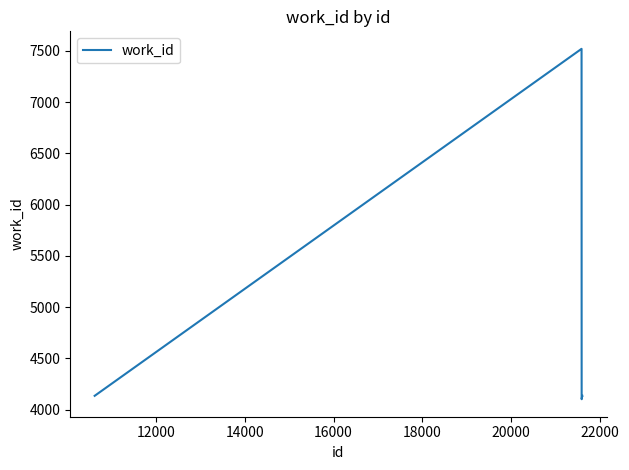

What is the difference between the second highest and minimum values?

3417